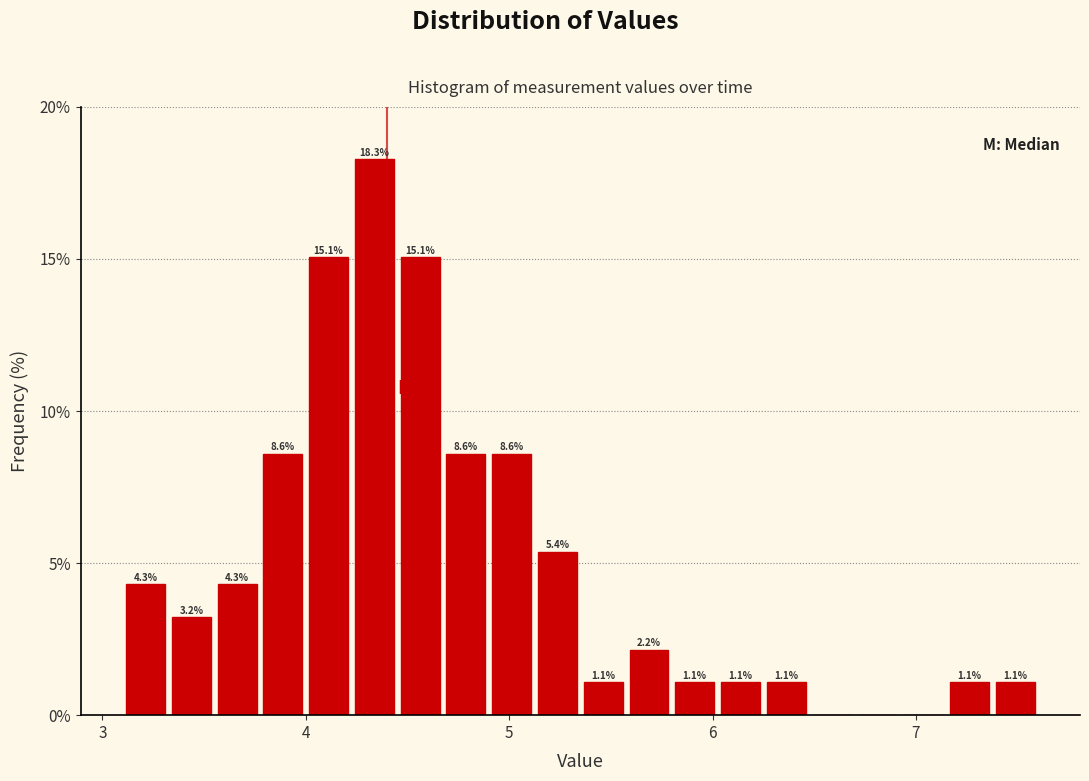

Read against the x-axis, roughly where is the centre of the tallest bar?

4.3